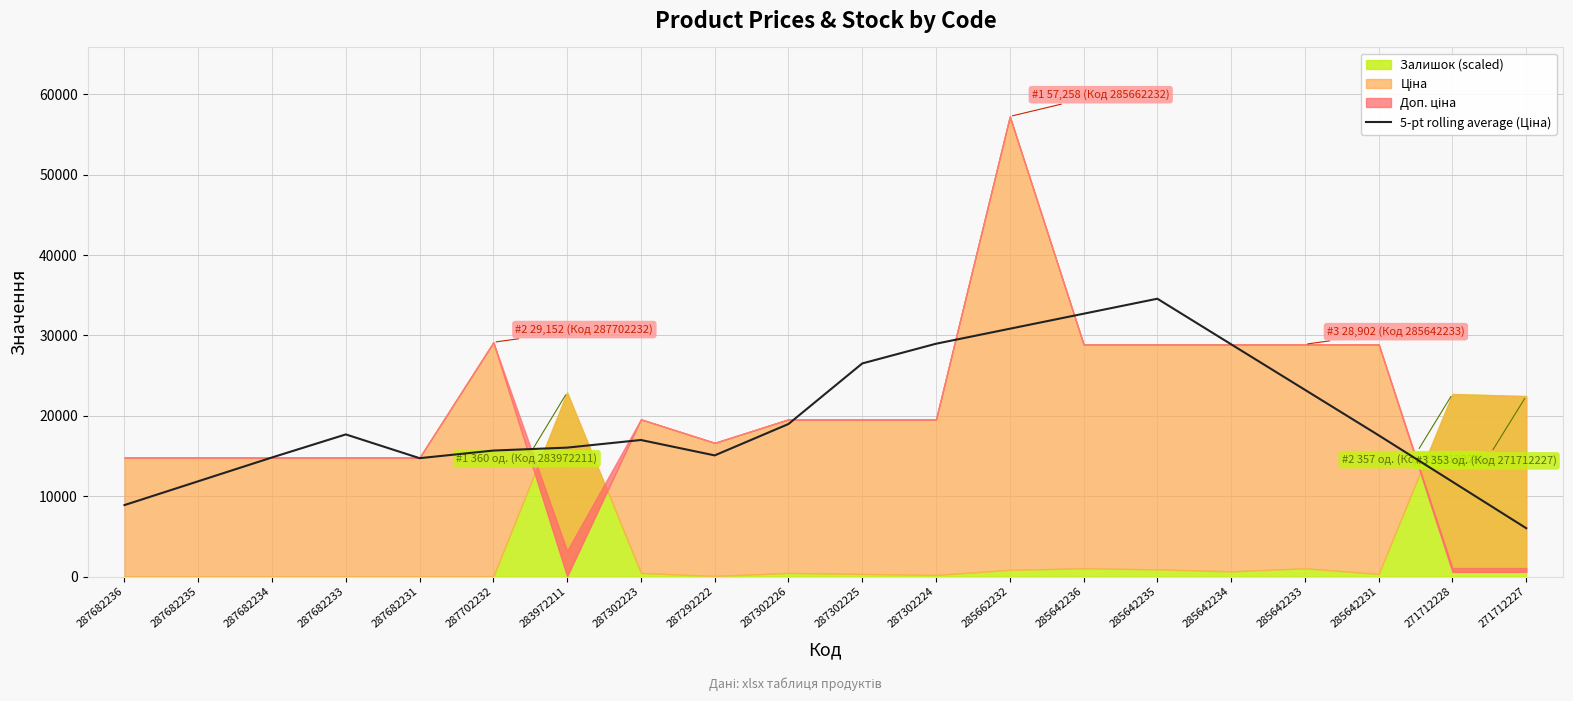

What is the change in value from 287682236 to 287302225?

+17627.3